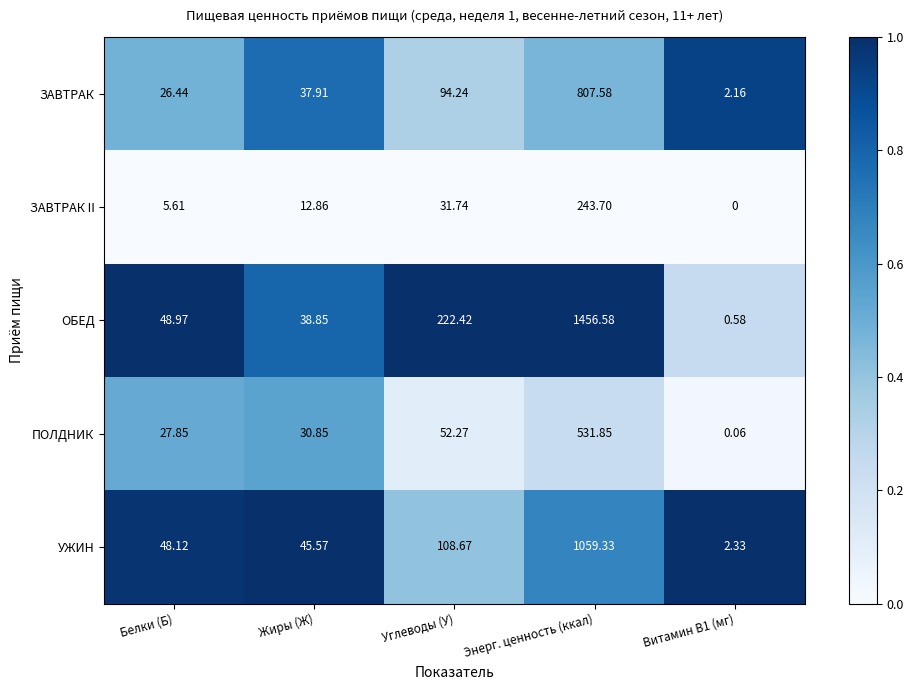

Between Жиры (Ж) and Энерг. ценность (ккал), which series saw the biggest shift?

ОБЕД